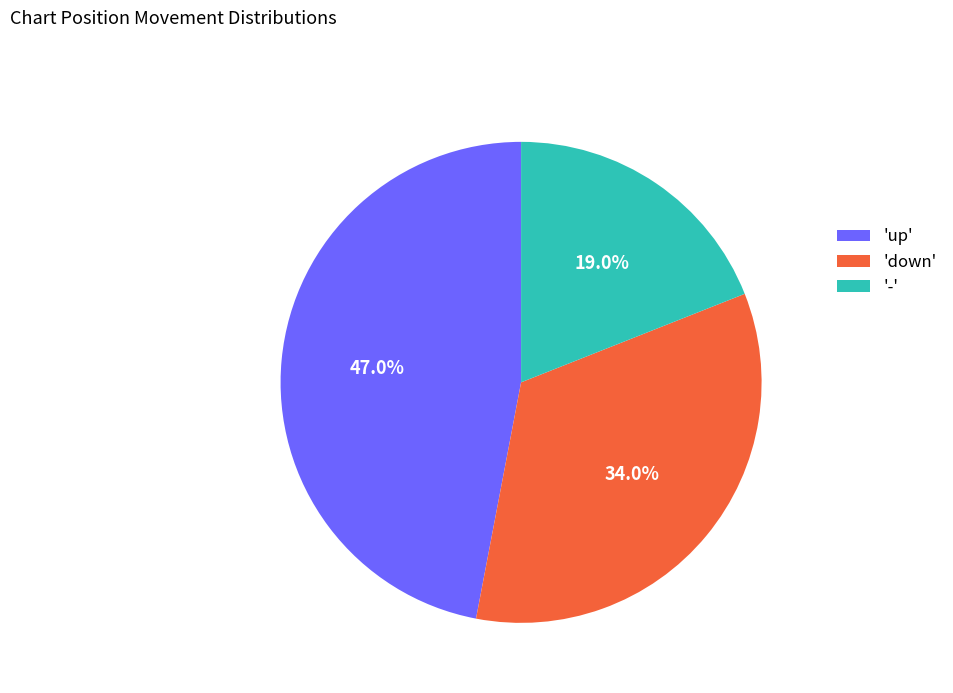

What percentage do 'down' and 'up' together represent?

81.0%